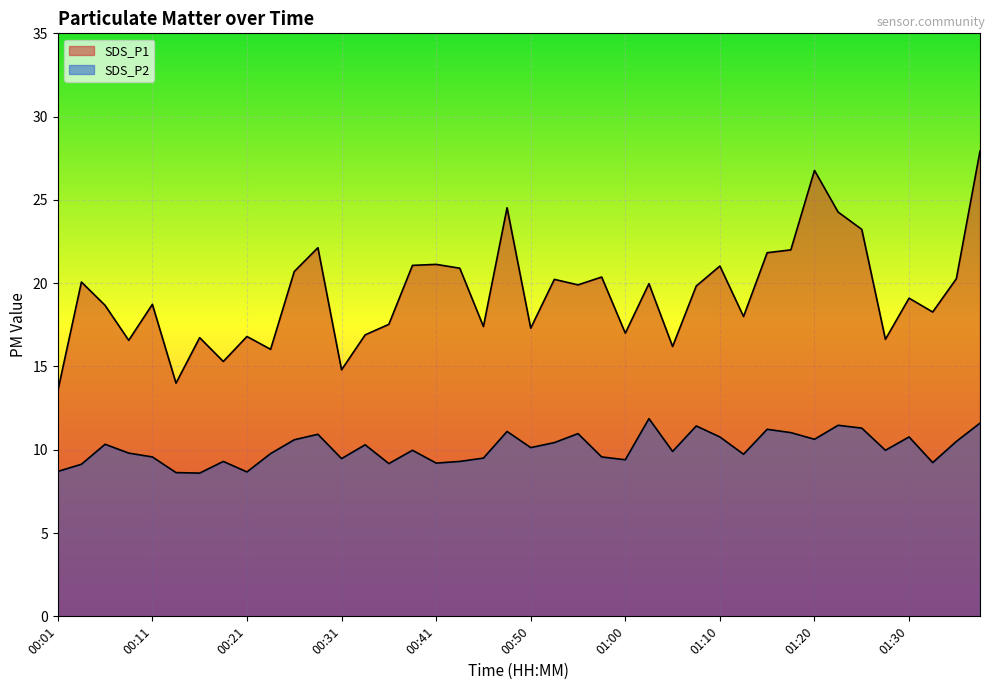

How many lines are shown in the chart?

2